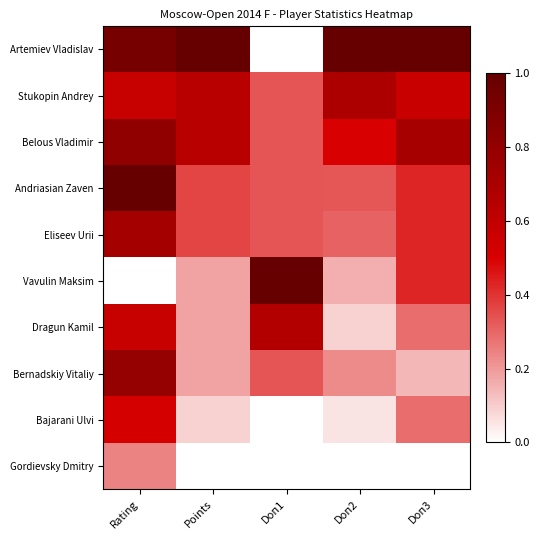

At how many categories does at least one series exceed 0?

5